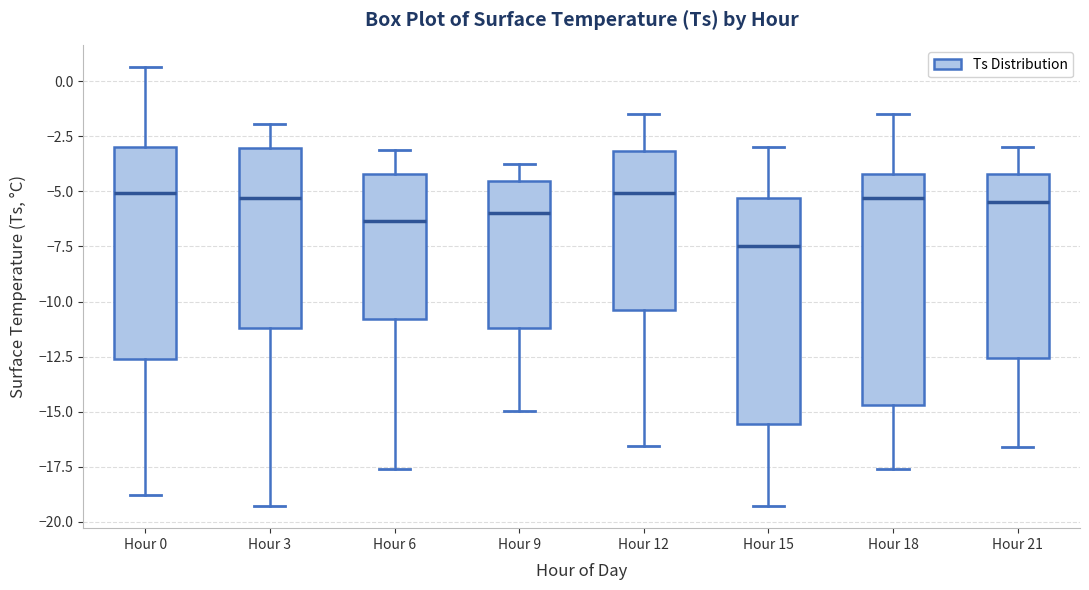

Reading left to right, transcribe this box plot: for each box, give where its median line is, the range the box spans, and where its two whiskers end, as read against the y-axis. The values are not printed on the chart, so give them approximately, as read against the axis.

Hour 0: median -5.0, box -12.5 to -3.0, whiskers -19.0 to 0.5
Hour 3: median -5.5, box -11.0 to -3.0, whiskers -19.5 to -2.0
Hour 6: median -6.5, box -11.0 to -4.0, whiskers -17.5 to -3.0
Hour 9: median -6.0, box -11.0 to -4.5, whiskers -15.0 to -3.5
Hour 12: median -5.0, box -10.5 to -3.0, whiskers -16.5 to -1.5
Hour 15: median -7.5, box -15.5 to -5.5, whiskers -19.5 to -3.0
Hour 18: median -5.5, box -14.5 to -4.0, whiskers -17.5 to -1.5
Hour 21: median -5.5, box -12.5 to -4.0, whiskers -16.5 to -3.0